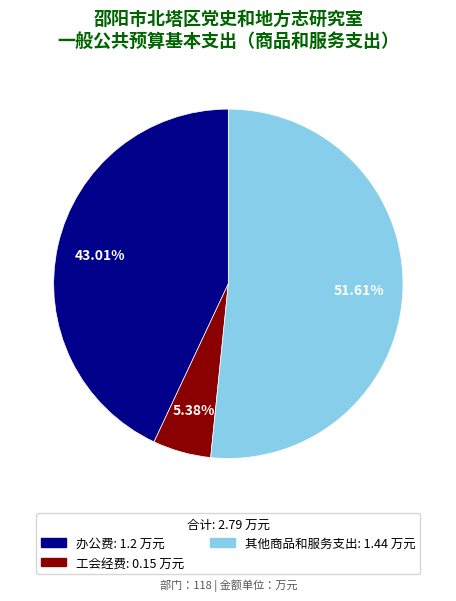

What percentage is the 办公费 slice, to the nearest percent?

43%